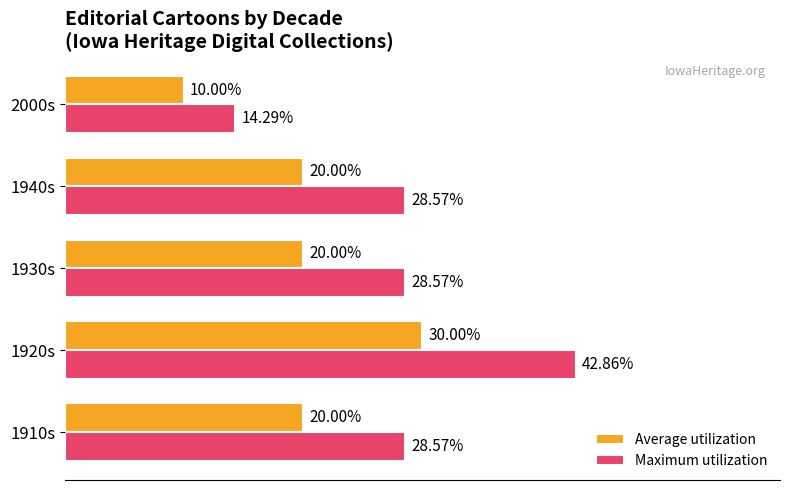

Which series has the widest spread of values?

Maximum utilization